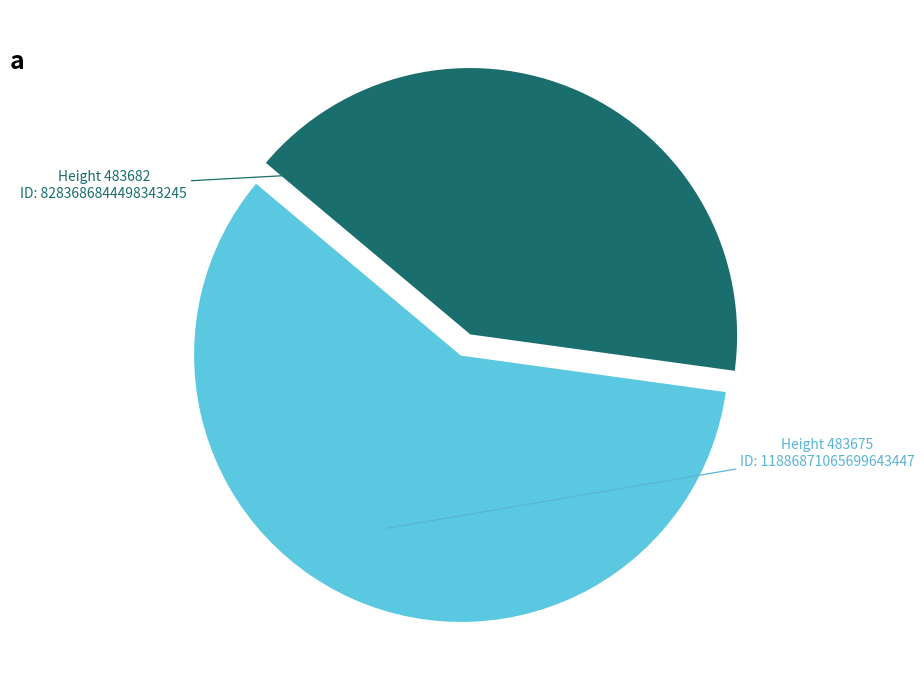

Is there any slice that represents more than half of the pie?

Yes